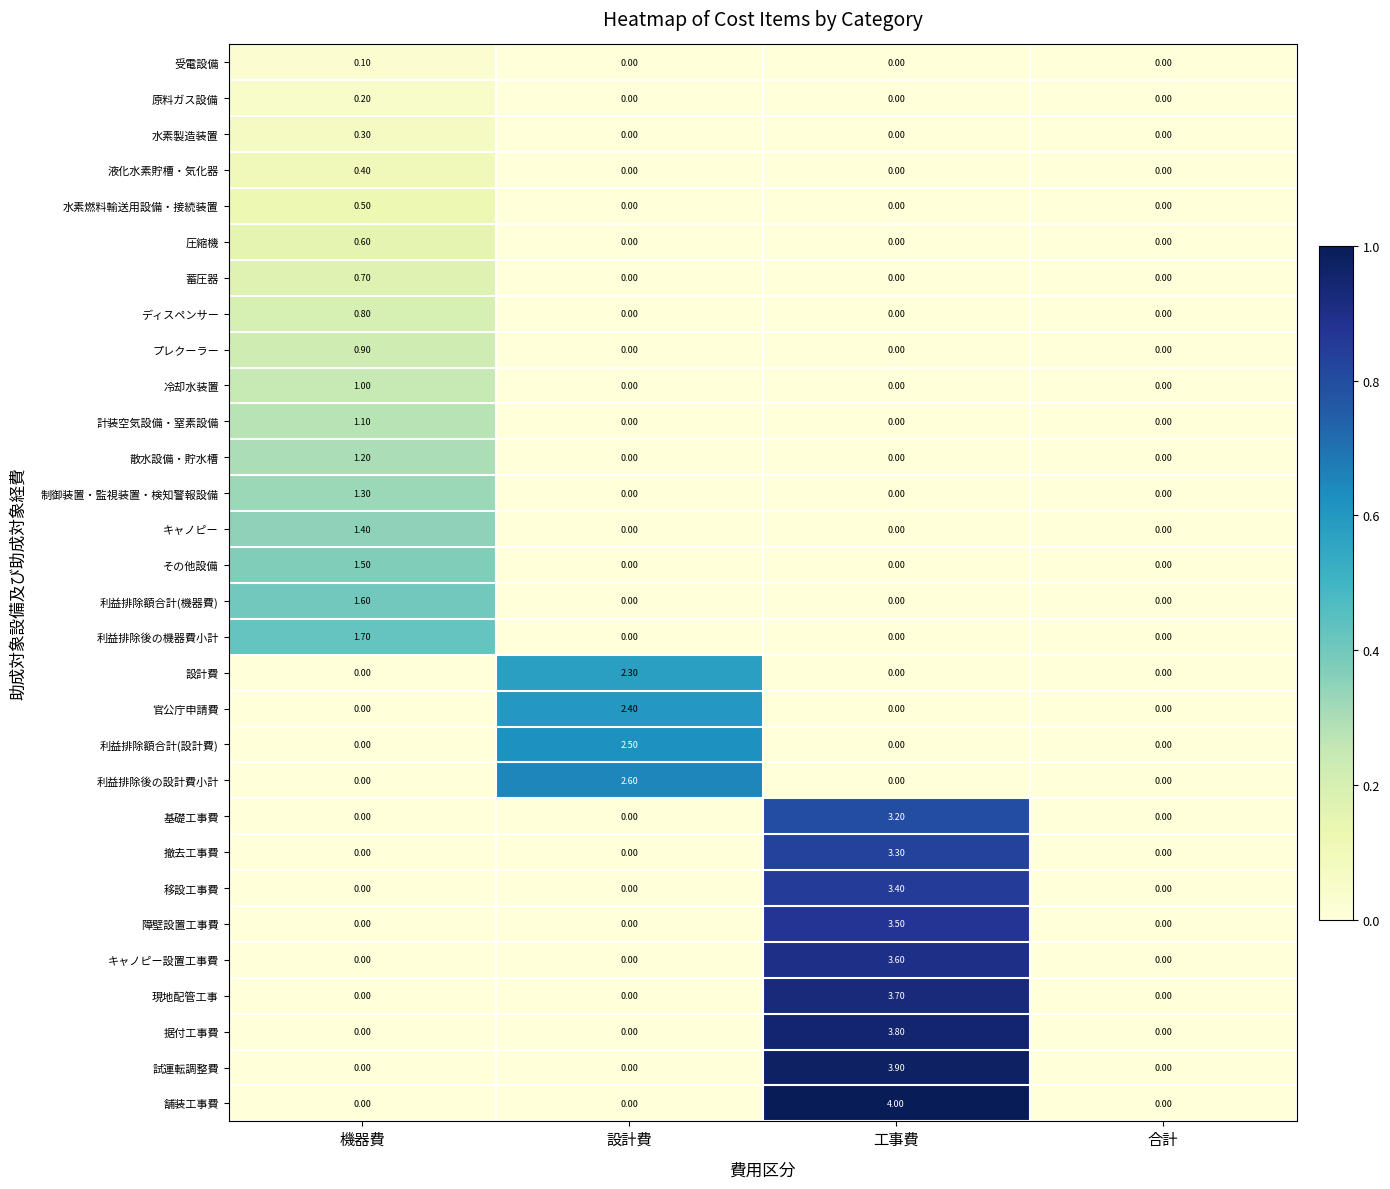

At which category is the sum across all series the highest?

工事費